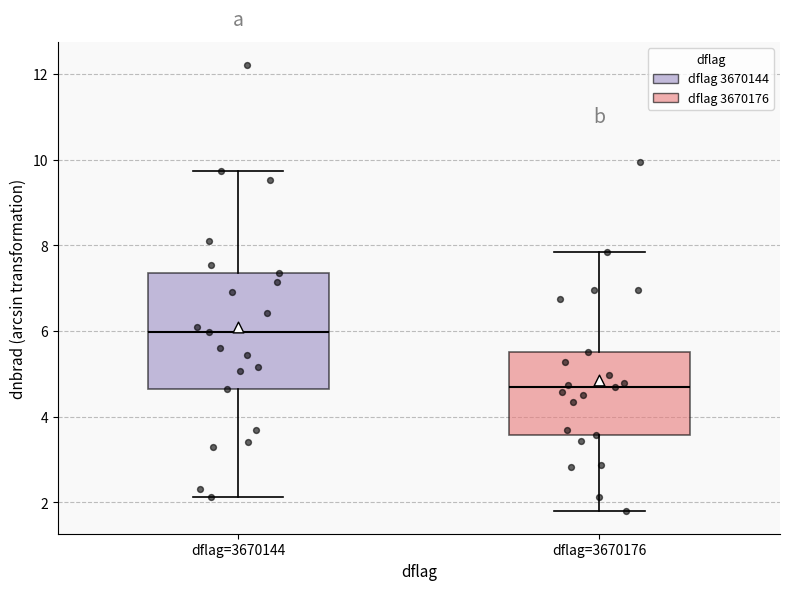

Which box's median line is the highest?

dflag=3670144